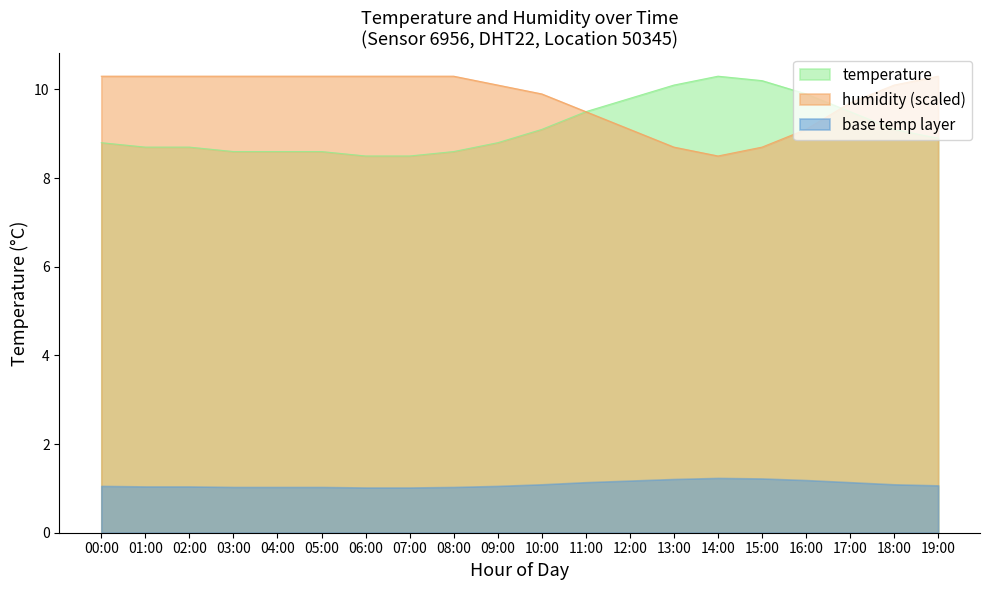

The value of temperature at 00:00 is 3.8. True or false?

False